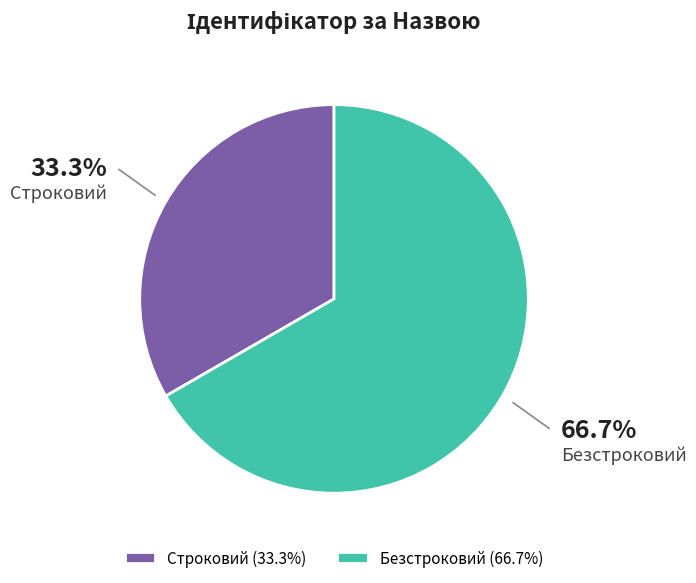

Is Строковий the majority of the pie?

No